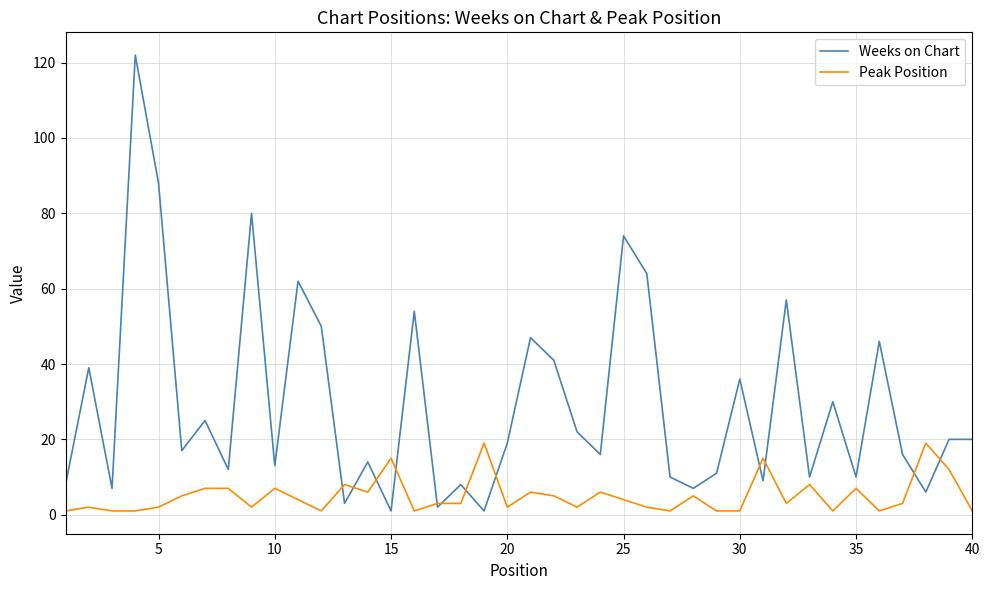

True or false: Peak Position has more than 1 interior local peaks.

True